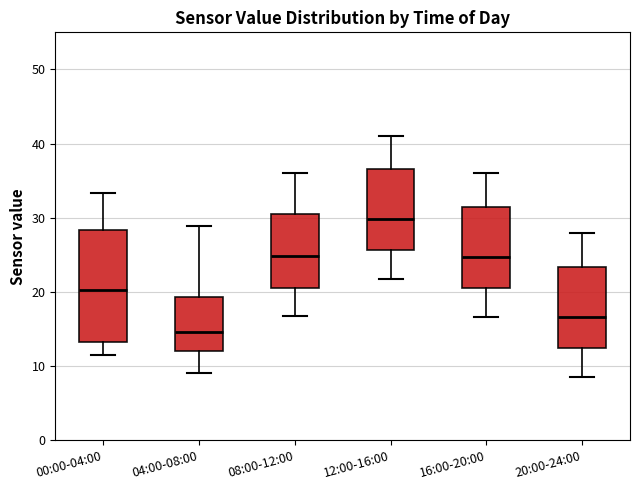

Reading left to right, read every box against the y-axis: the position of its median line, the range the box covers, and the ends of its whiskers. The values are not printed on the chart, so give them approximately, as read against the axis.

00:00-04:00: median 20, box 13 to 28, whiskers 12 to 33
04:00-08:00: median 15, box 12 to 19, whiskers 9 to 29
08:00-12:00: median 25, box 21 to 31, whiskers 17 to 36
12:00-16:00: median 30, box 26 to 37, whiskers 22 to 41
16:00-20:00: median 25, box 21 to 31, whiskers 17 to 36
20:00-24:00: median 17, box 12 to 23, whiskers 9 to 28